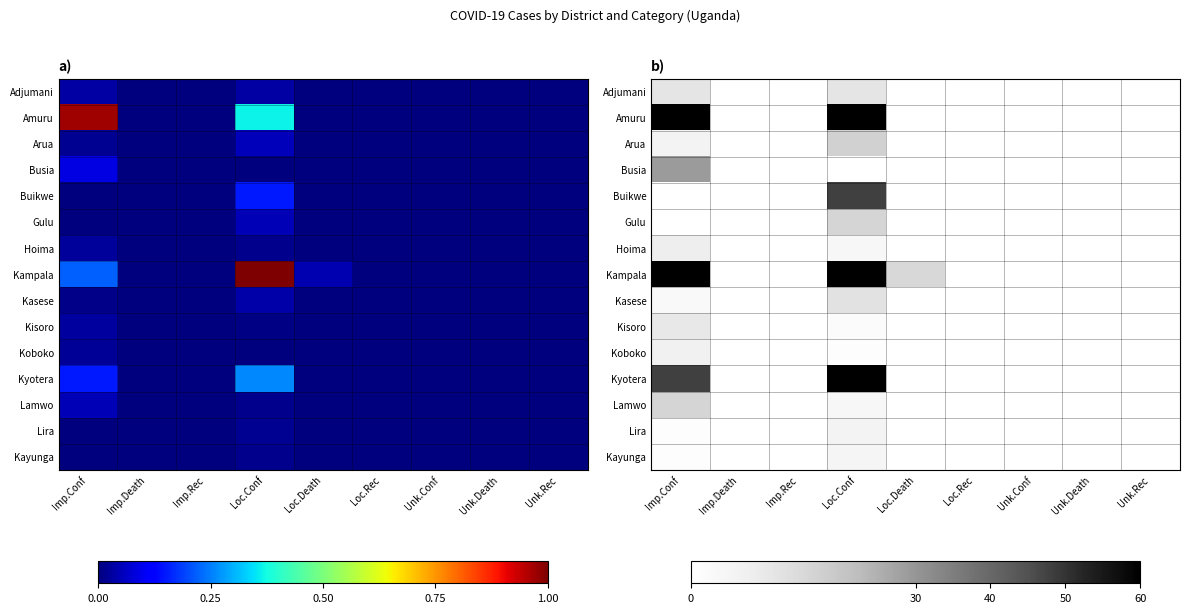

Where is Adjumani nearest to the value 5?

Imp.Death